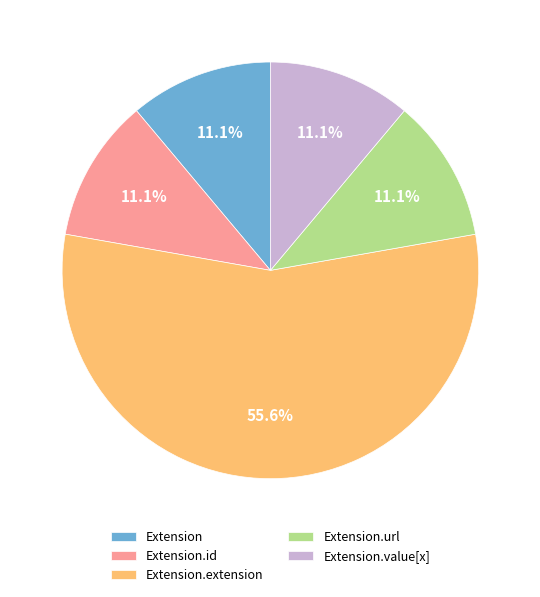

Do Extension.extension and Extension.id together represent more than half of the pie?

Yes